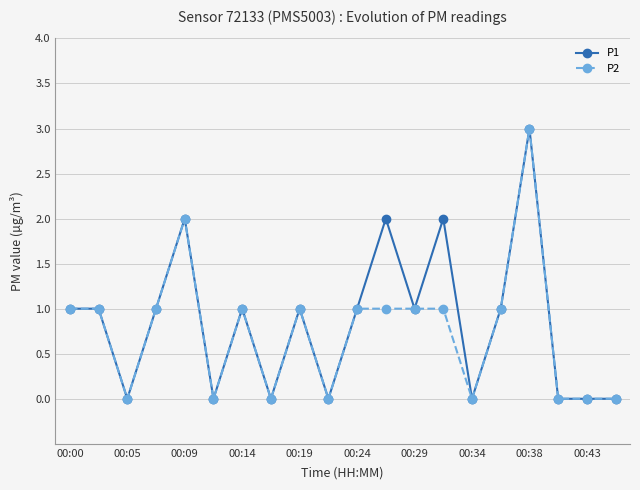

How many values in the P2 series are below 1?

8